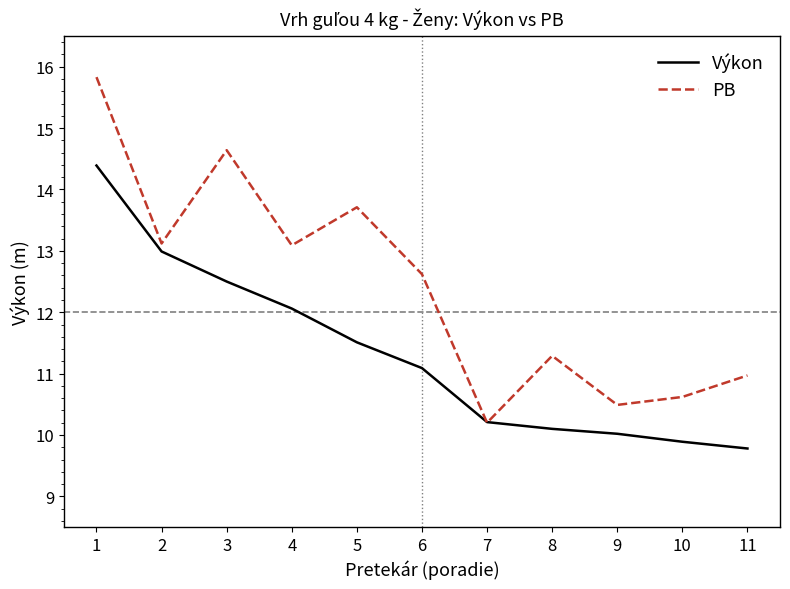

At 5, list the series in order from largest to smallest.

PB, Výkon